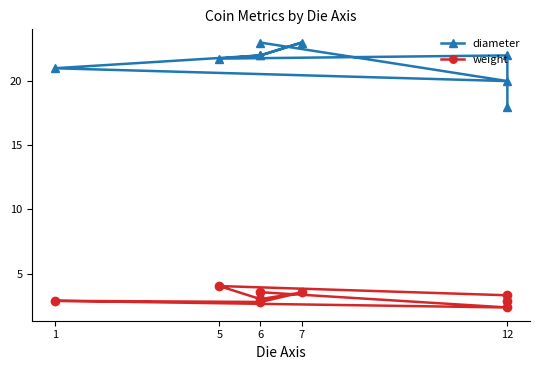

The weight series shows 7.0 at 5. True or false?

False